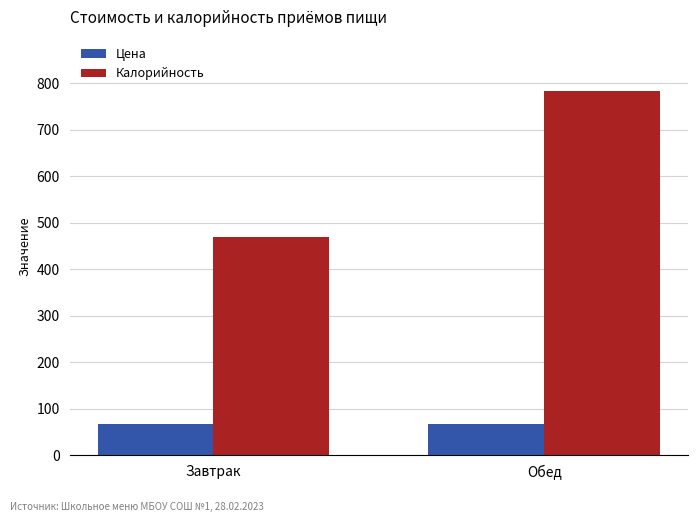

Which series has the largest total across all categories?

Калорийность